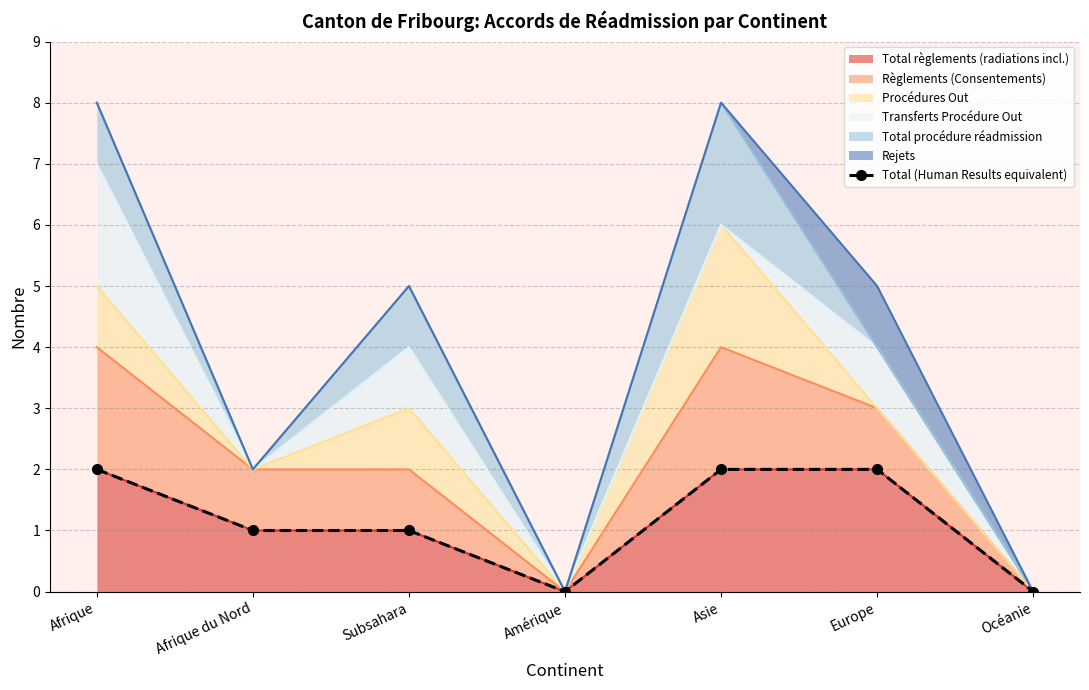

What is the difference between the maximum and minimum values?

2